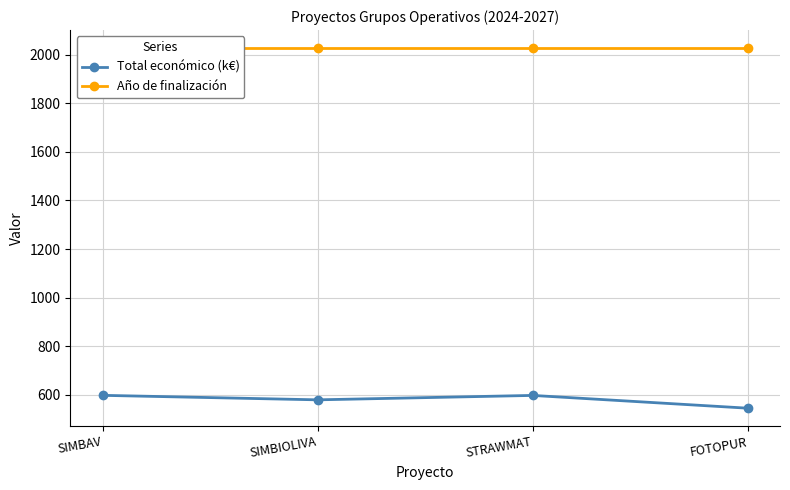

The value of Año de finalización at SIMBIOLIVA is 2759.1. True or false?

False